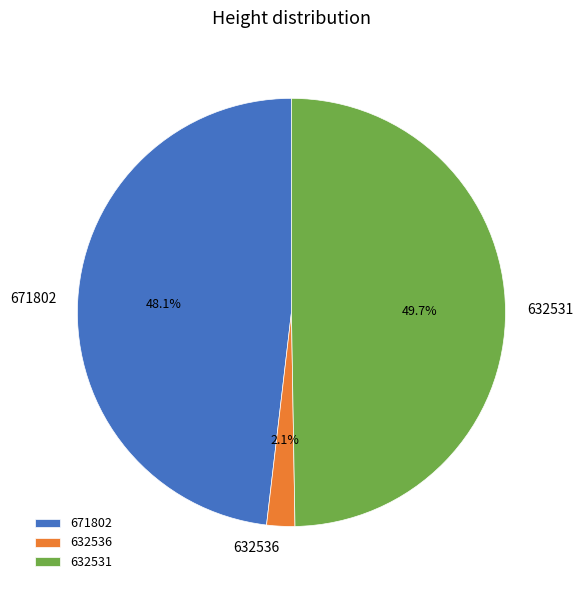

Count the number of slices in the pie.

3